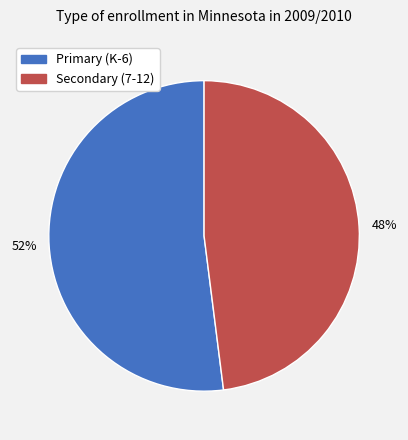

To the nearest percent, what percentage of the pie is 48%?

48%